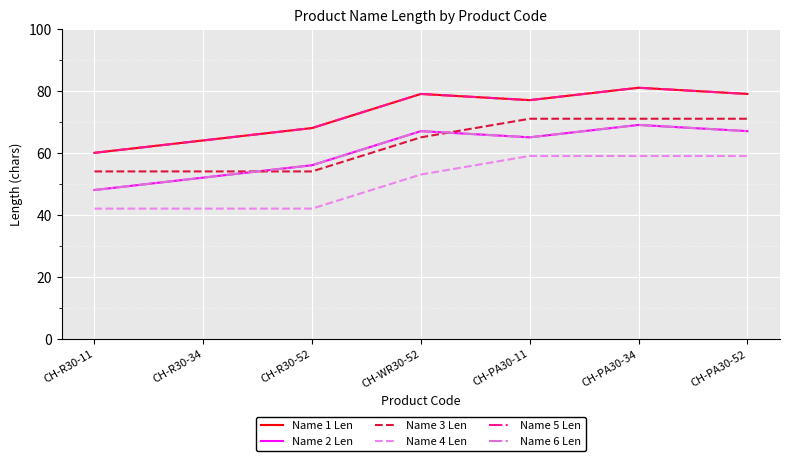

At how many categories does at least one series exceed 80?

1